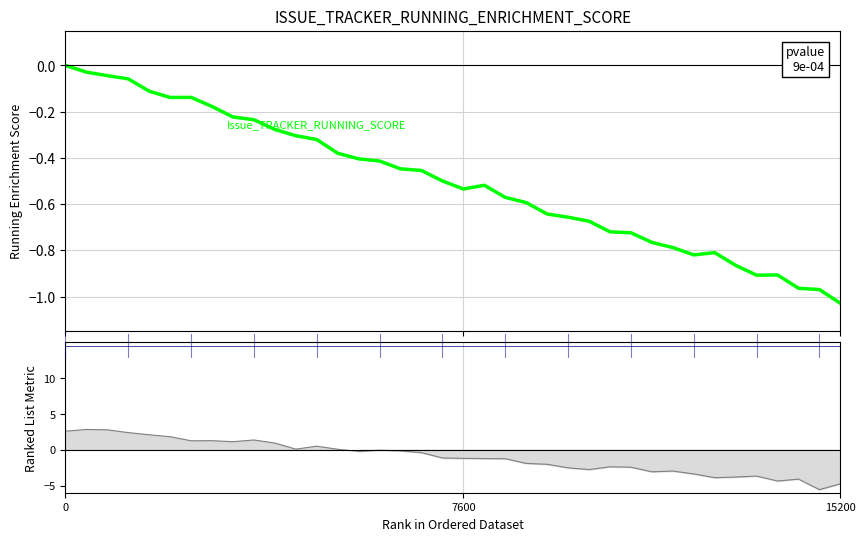

Is it true that Issue Enrichment Score equals -0.2 at 12?

False